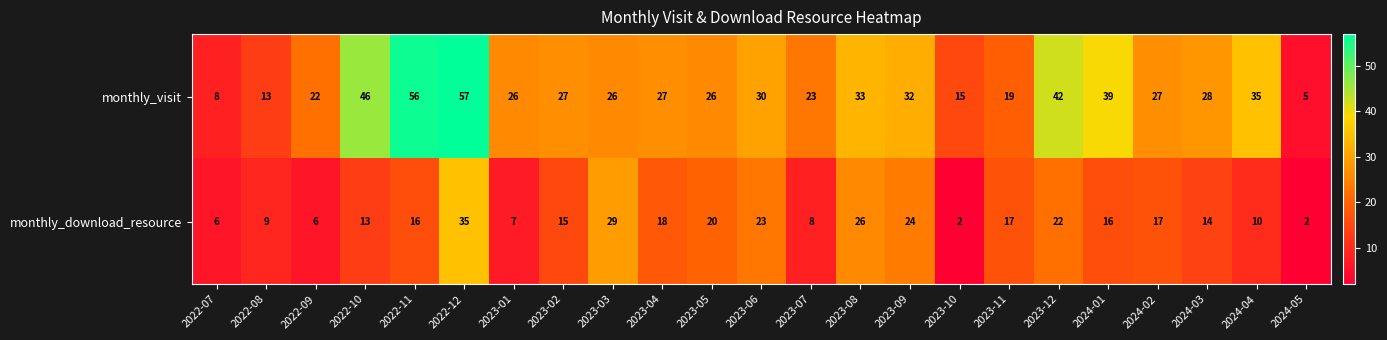

True or false: monthly_visit has a value of 23 at 2023-07.

True